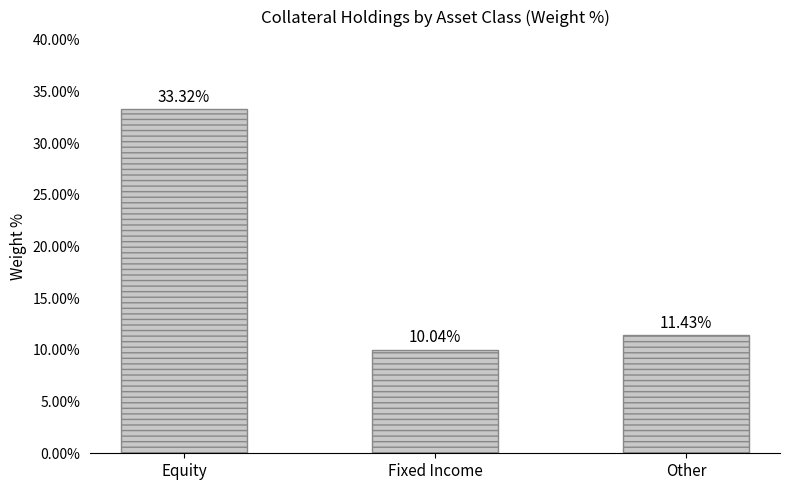

Which label corresponds to the smallest value in the chart?

Fixed Income